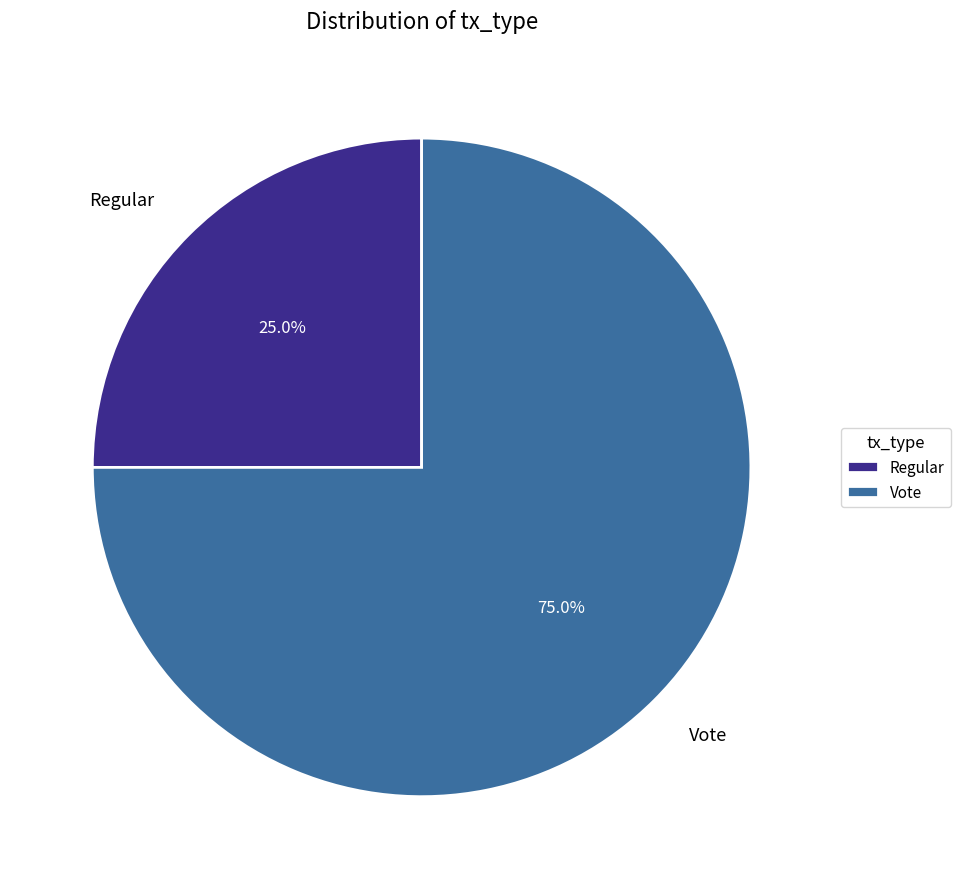

To the nearest percent, what portion does Vote represent?

75%